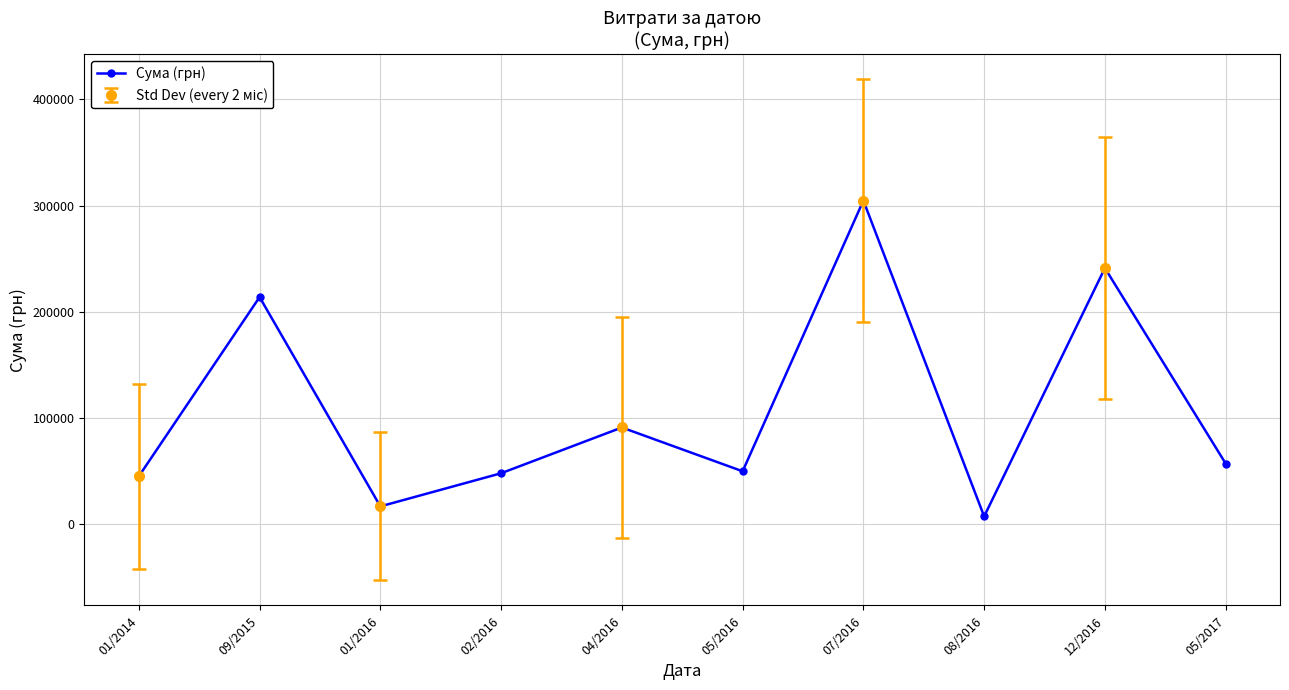

Reading left to right, what are all the values shown in this chart?

45337.0	213950.0	17024.8	48207.5	91264.6	50052.0	304785.3	7599.0	241258.0	57347.0